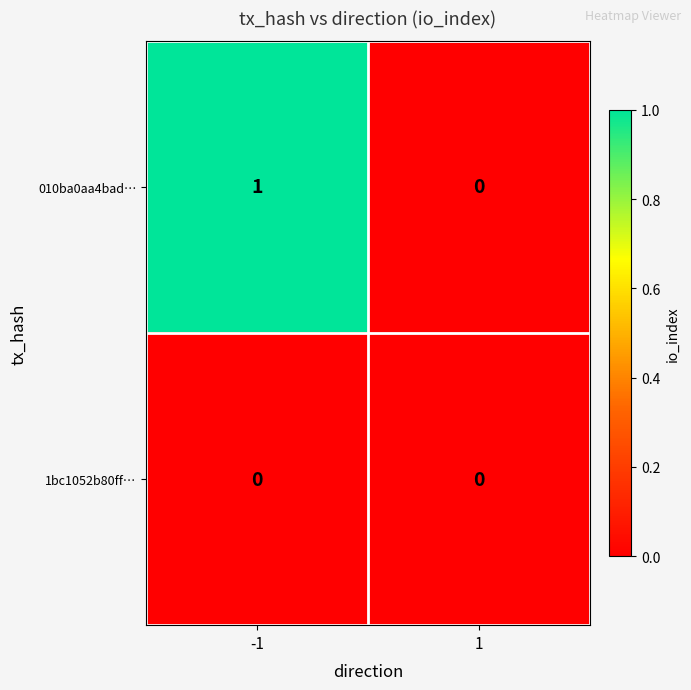

Which series changed the most between -1 and 1?

010ba0aa4bad…